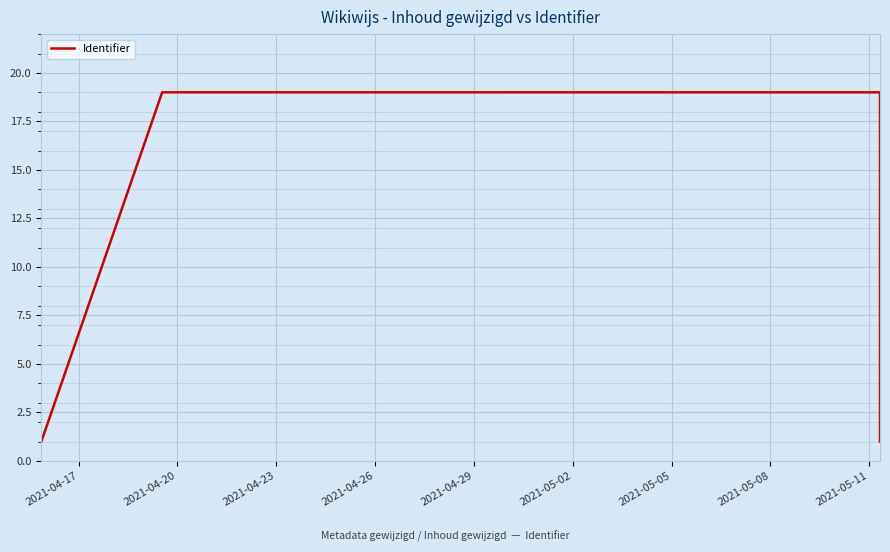

True or false: there are more than 0 points higher than both neighbors.

True